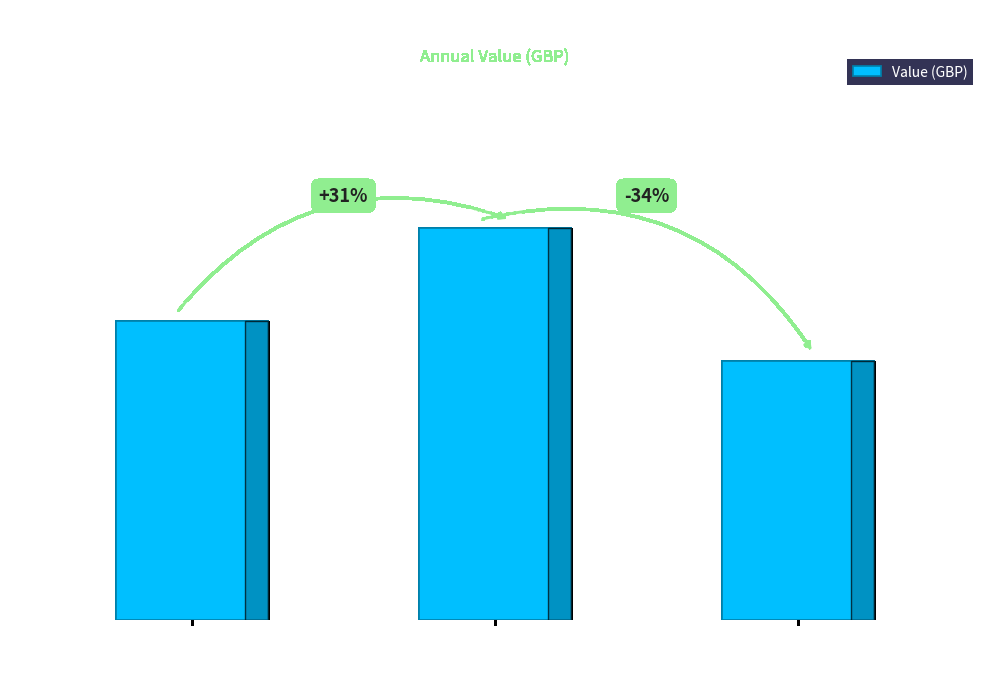

The value at Apr 2022
– Mar 2023 is 16422. True or false?

False